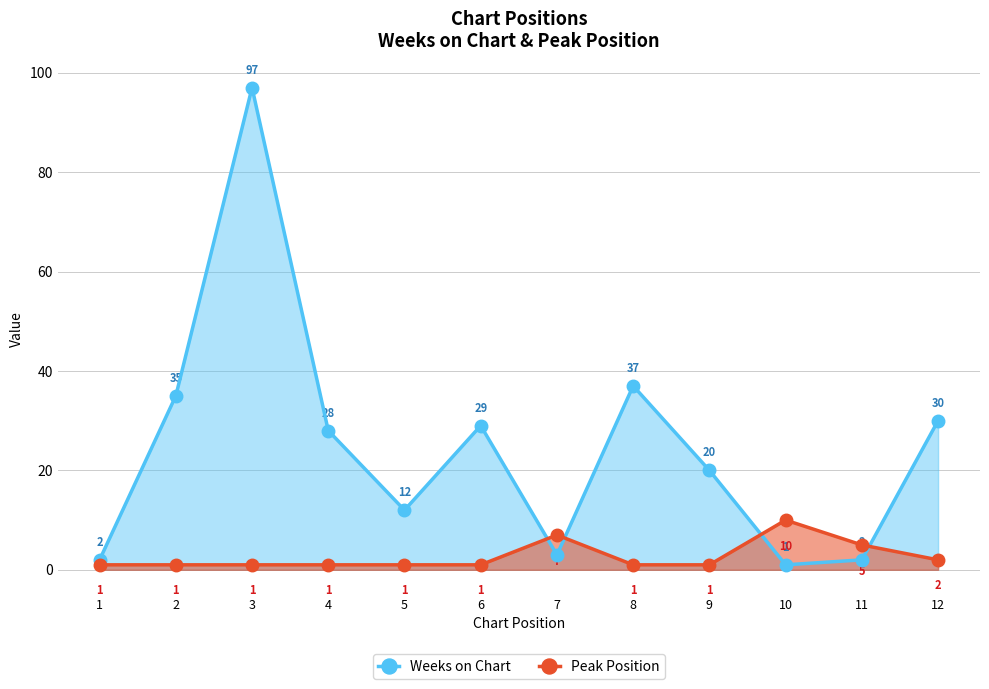

The value of Peak Position at 8 is 2. True or false?

False